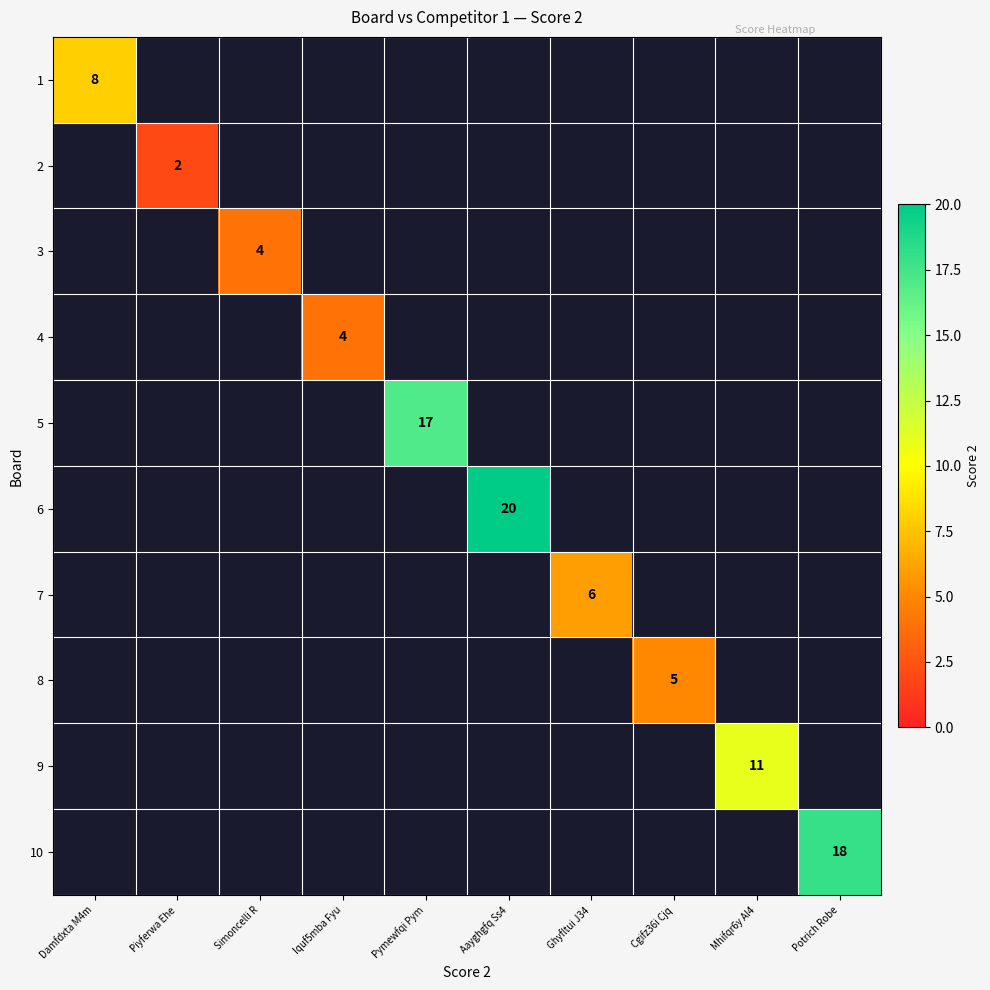

Which label corresponds to the largest value in the chart?

Aayghgfq Ss4